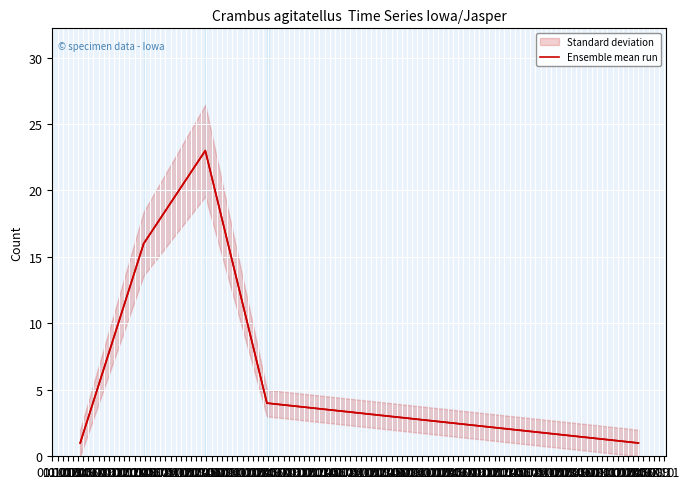

What is the highest value of the Ensemble mean run series?

23